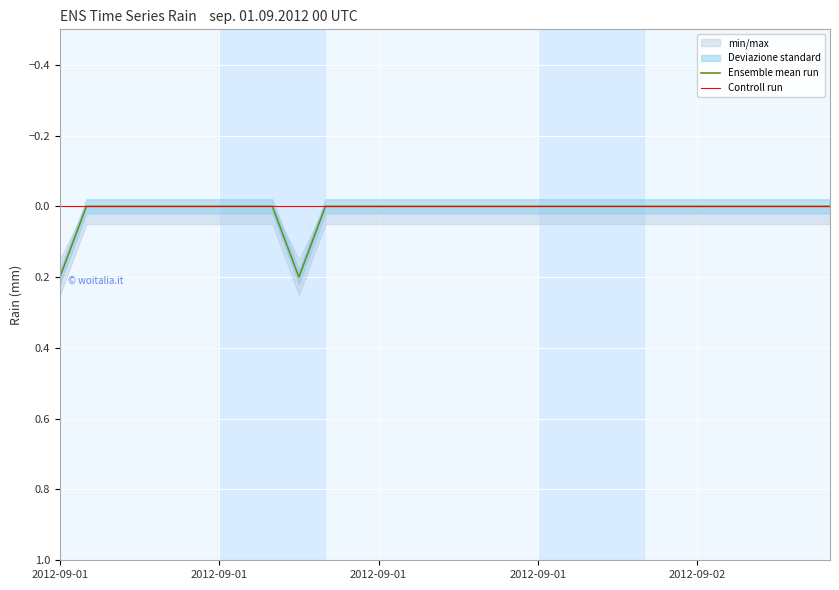

Rank the series by their average value, from highest to lowest.

Ensemble mean run, Controll run